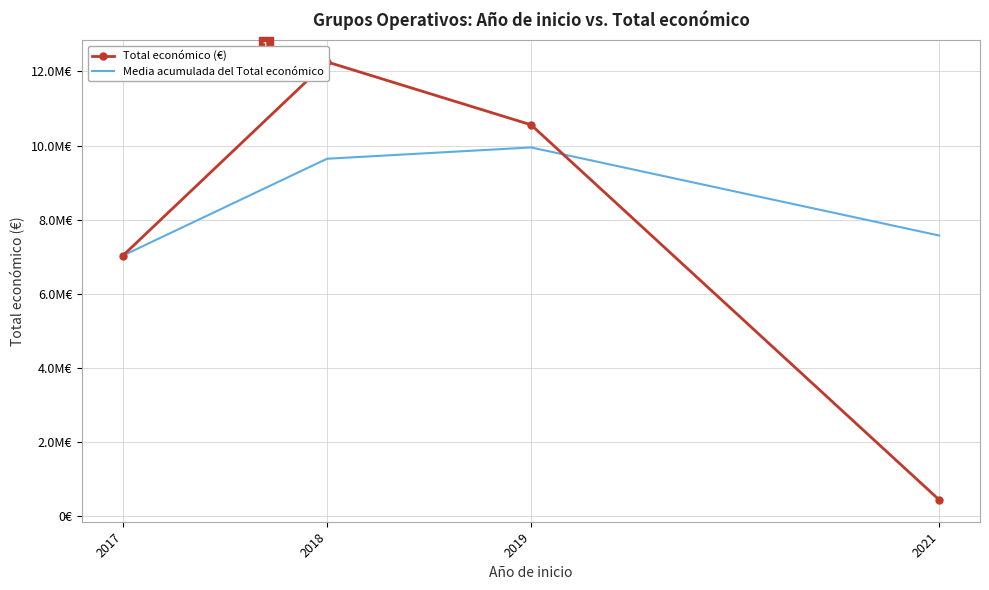

Where do Total económico (€) and Media acumulada del Total económico first cross each other?

2019 and 2021